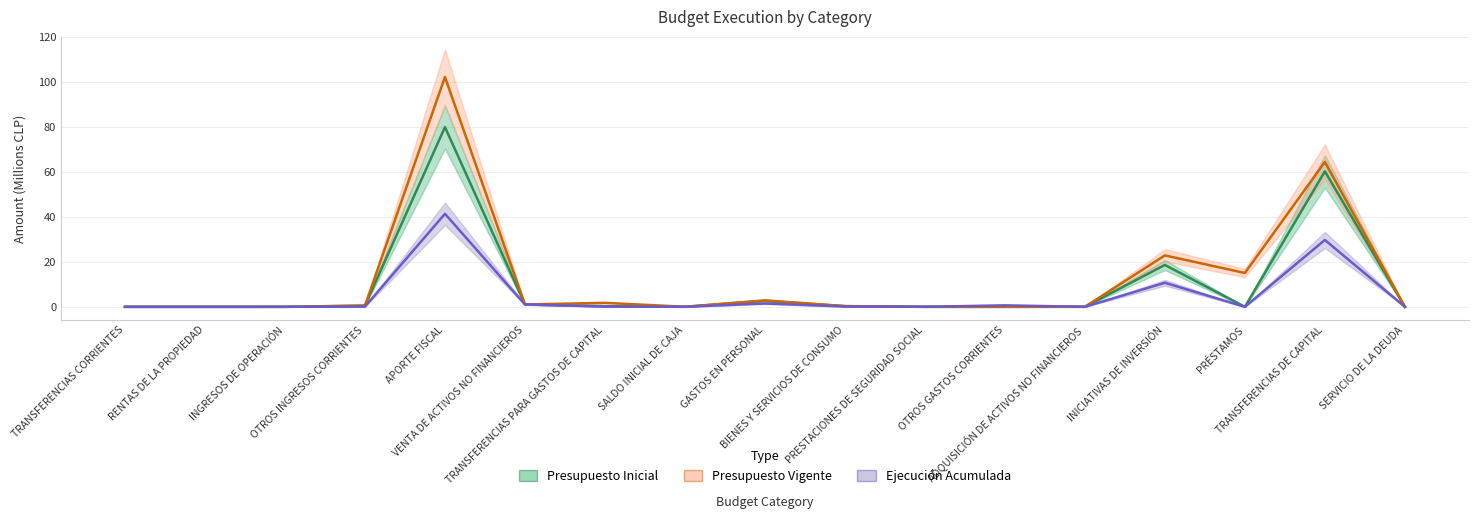

The Presupuesto Vigente series shows 0.0 at TRANSFERENCIAS CORRIENTES. True or false?

True